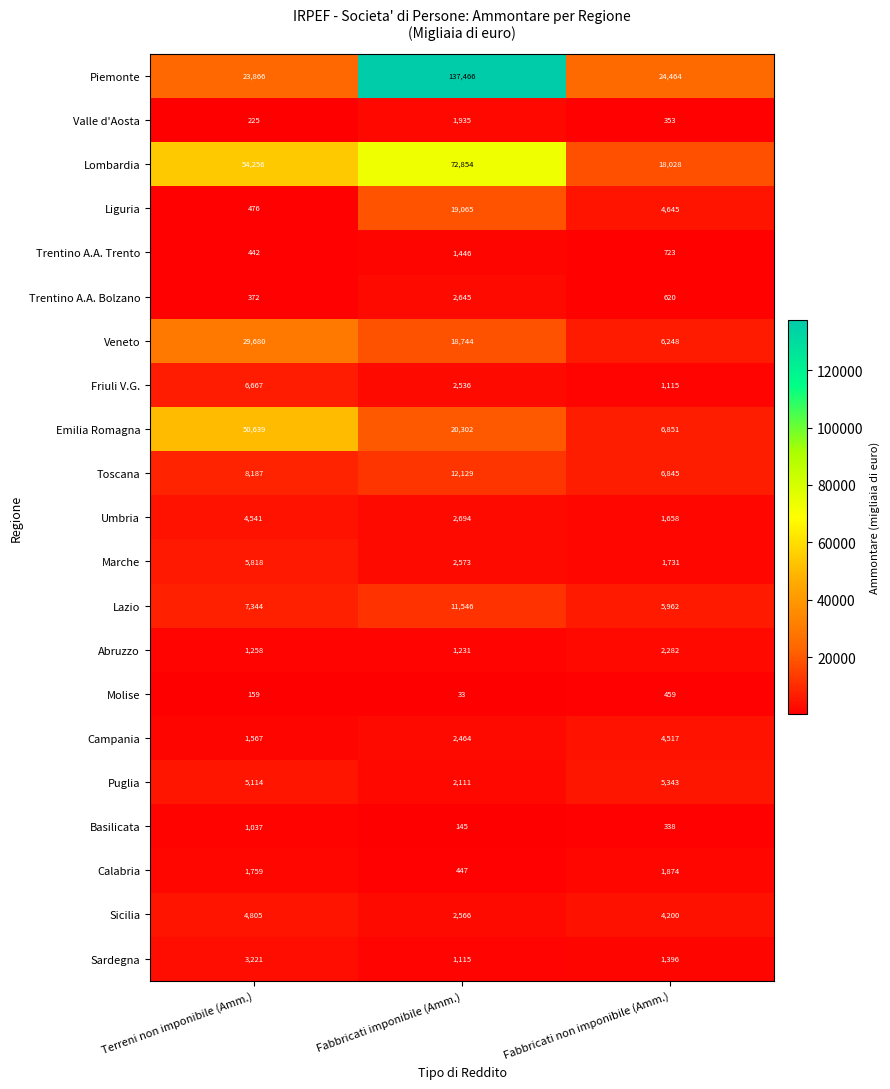

Rank the series at Fabbricati non imponibile (Amm.) from lowest to highest value.

Basilicata, Valle d'Aosta, Molise, Trentino A.A. Bolzano, Trentino A.A. Trento, Friuli V.G., Sardegna, Umbria, Marche, Calabria, Abruzzo, Sicilia, Campania, Liguria, Puglia, Lazio, Veneto, Toscana, Emilia Romagna, Lombardia, Piemonte